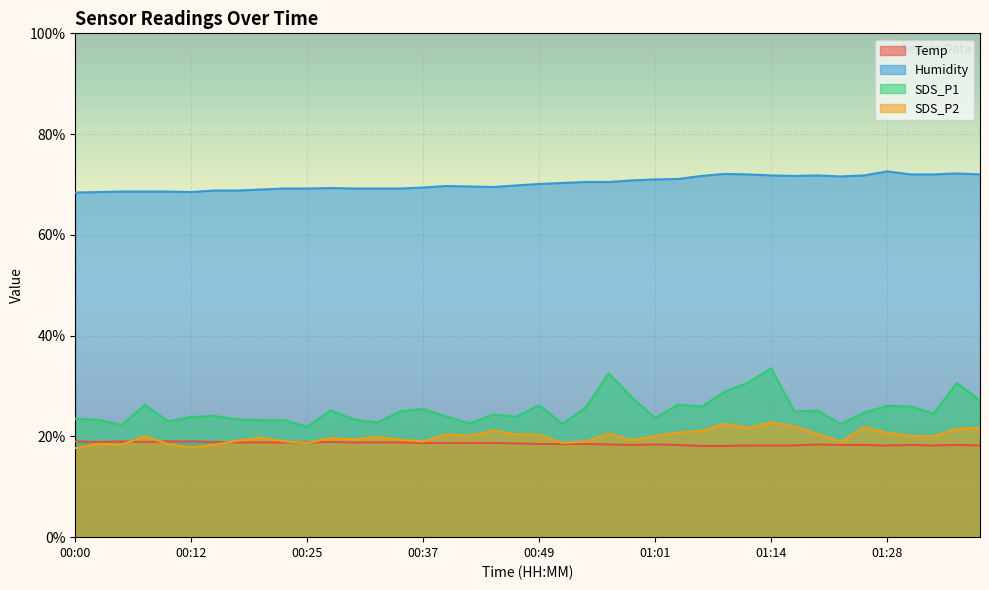

Where is the first local minimum for Humidity?

00:12